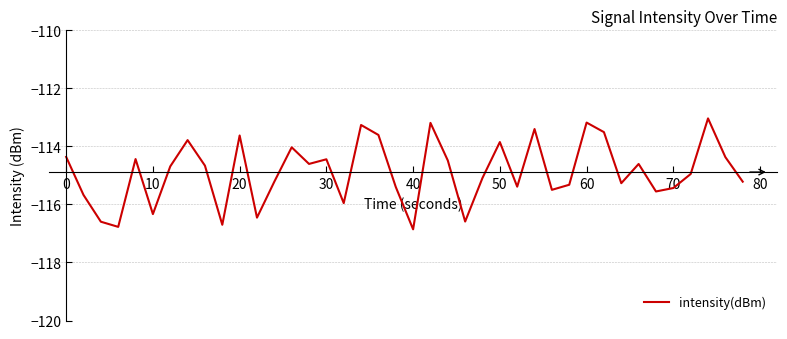

What is the difference between the maximum and minimum values?

3.8